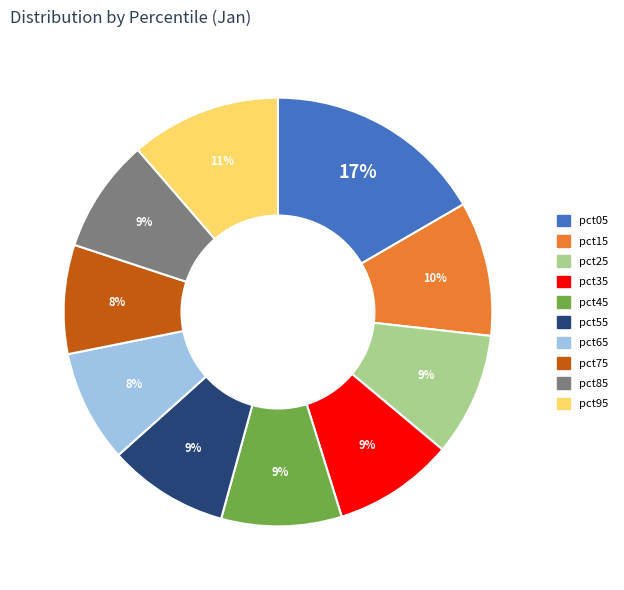

Count the number of slices in the pie.

10